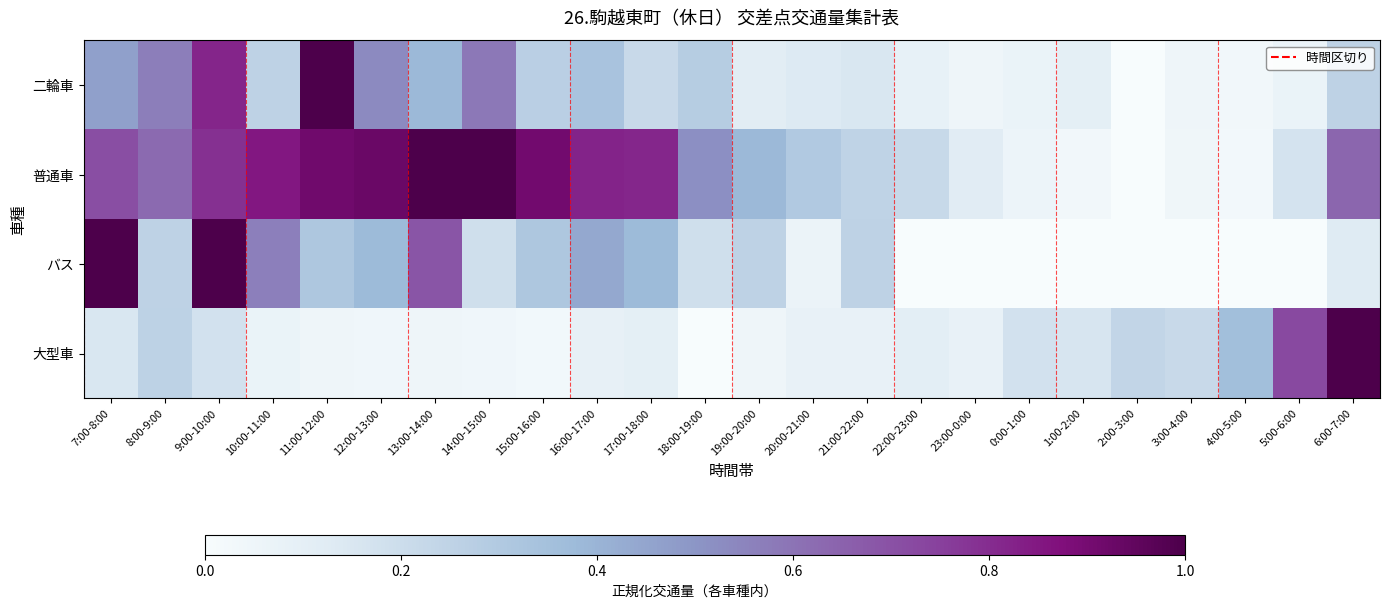

Between 21:00-22:00 and 12:00-13:00, which is larger?

12:00-13:00